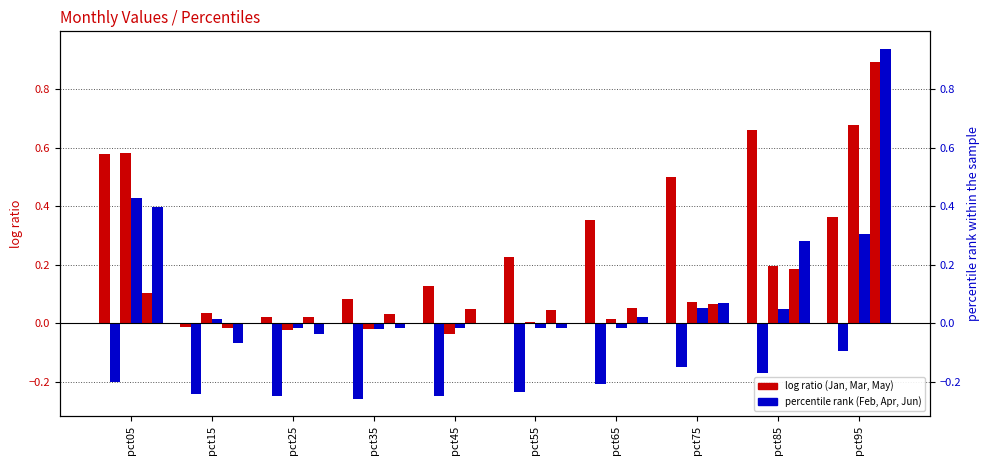

Rank the series by their maximum value, from highest to lowest.

Jun, May, Mar, Jan, Apr, Feb